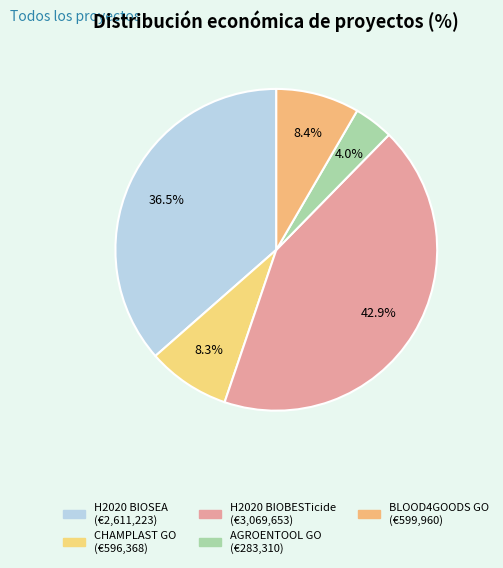

Does BLOOD4GOODS GO account for over 50% of the chart?

No